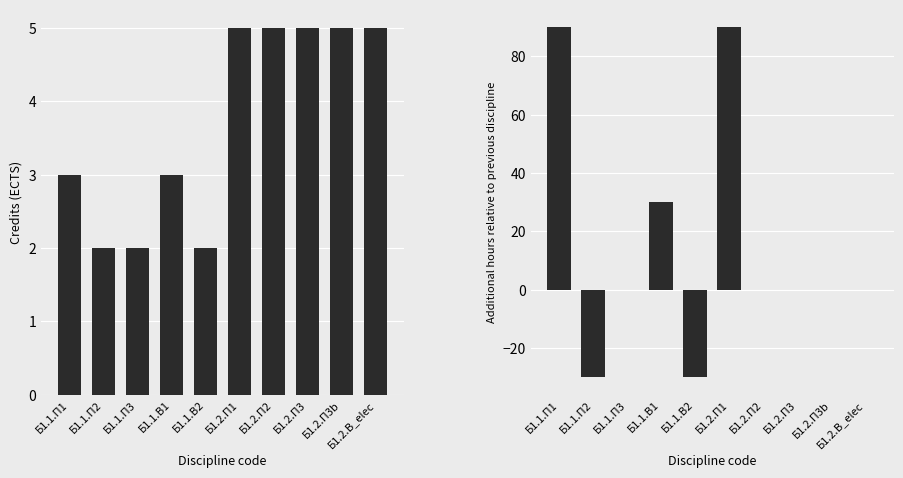

At how many categories does at least one series exceed 33?

2